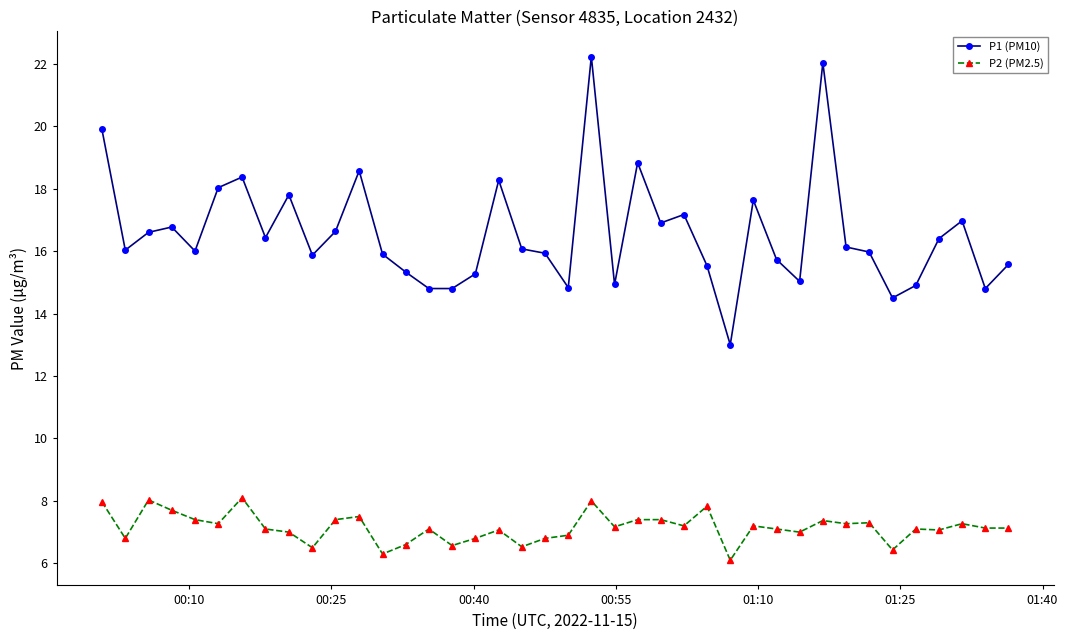

Which series has the largest total across all categories?

P1 (PM10)